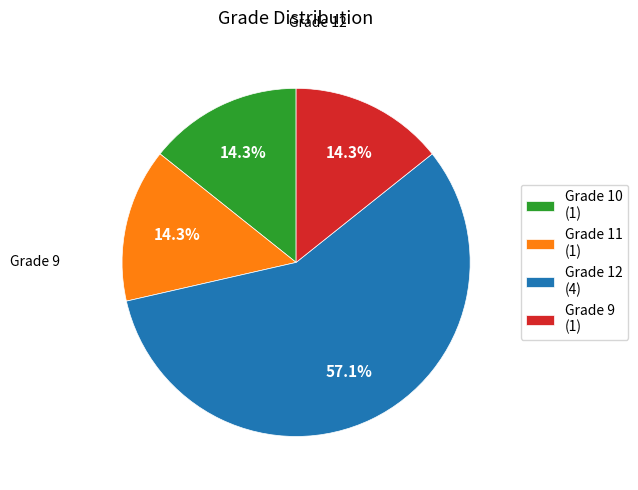

Is there a majority slice in this chart?

Yes